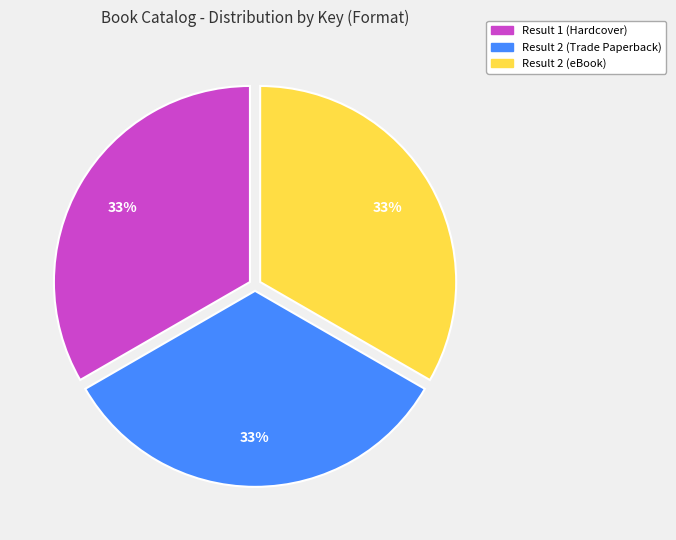

Is it true that Result 2 (Trade Paperback) is 33% of the pie?

True